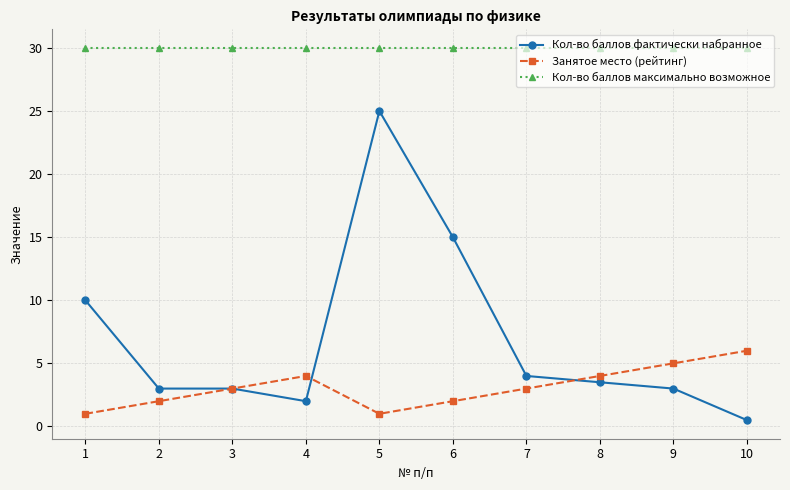

What is the sum of the Кол-во баллов фактически набранное values at 9 and 1?

13.0